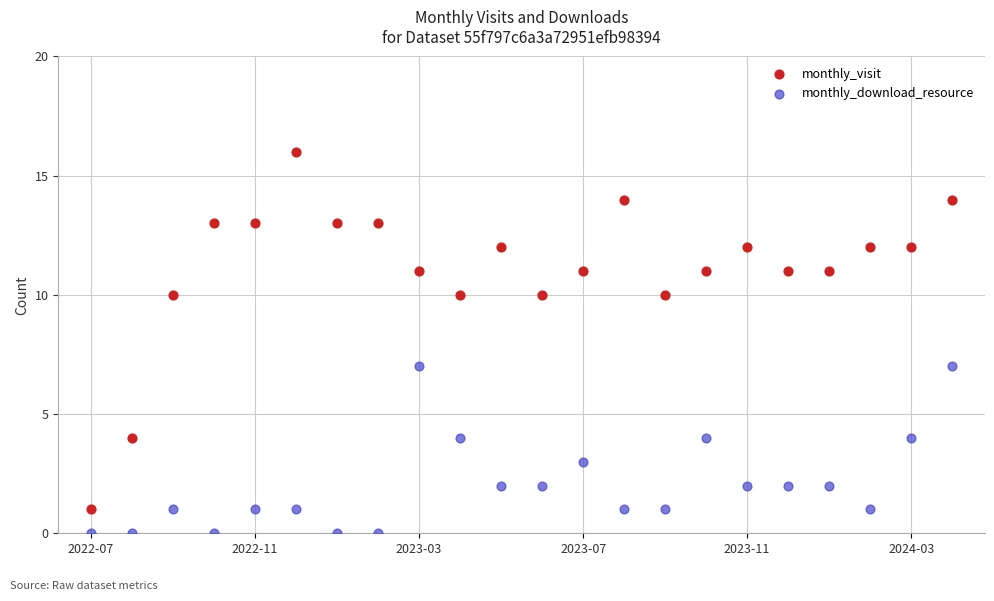

What are all the series names shown in the legend?

monthly_visit, monthly_download_resource